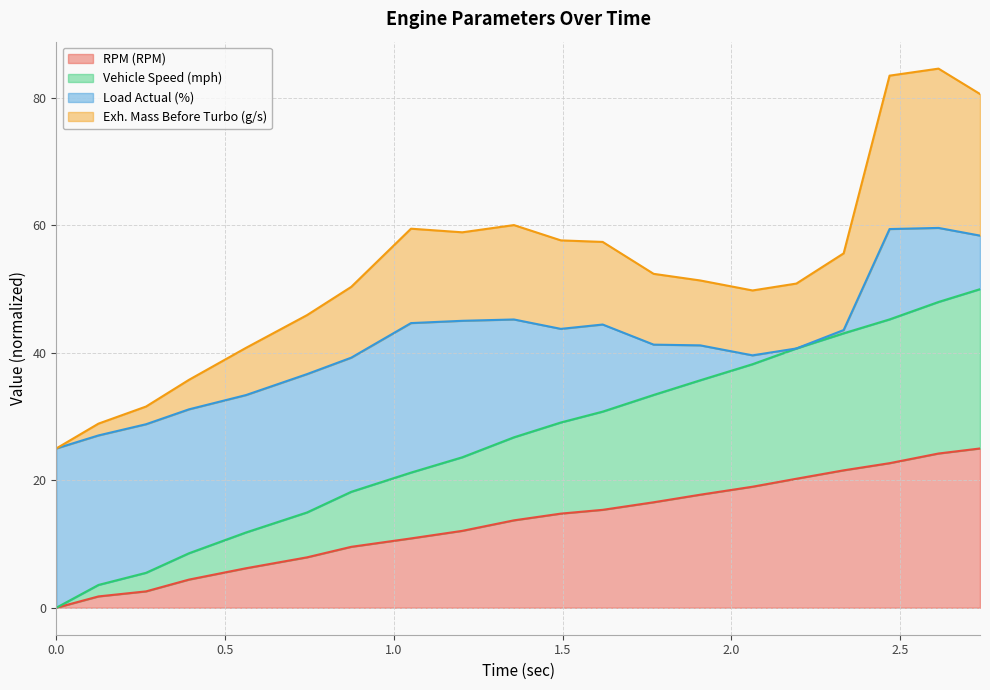

What is the maximum value shown in the chart?

84.6